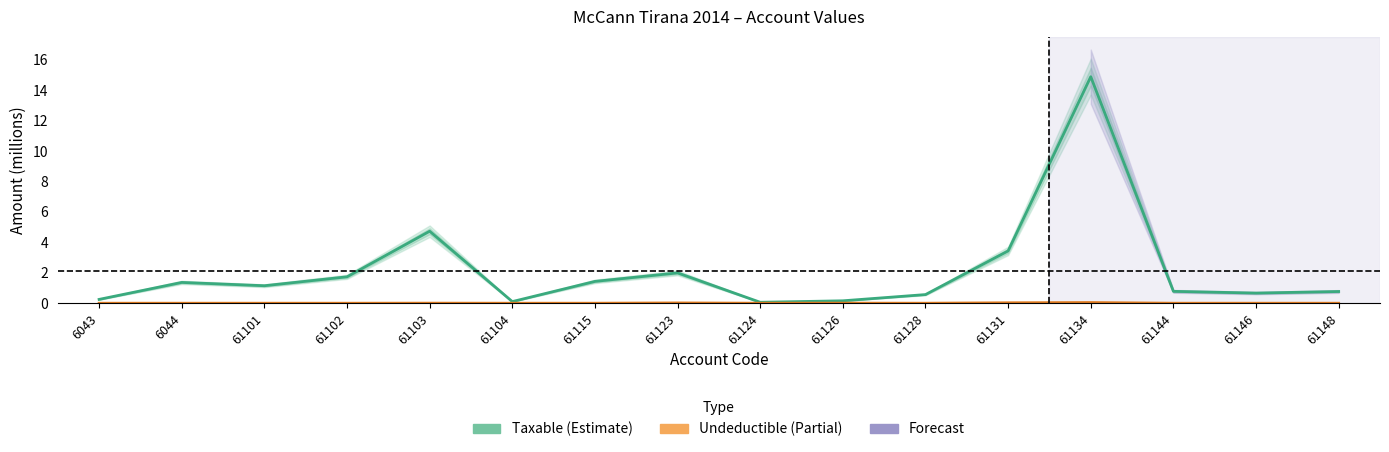

How many categories are shown in the chart?

16